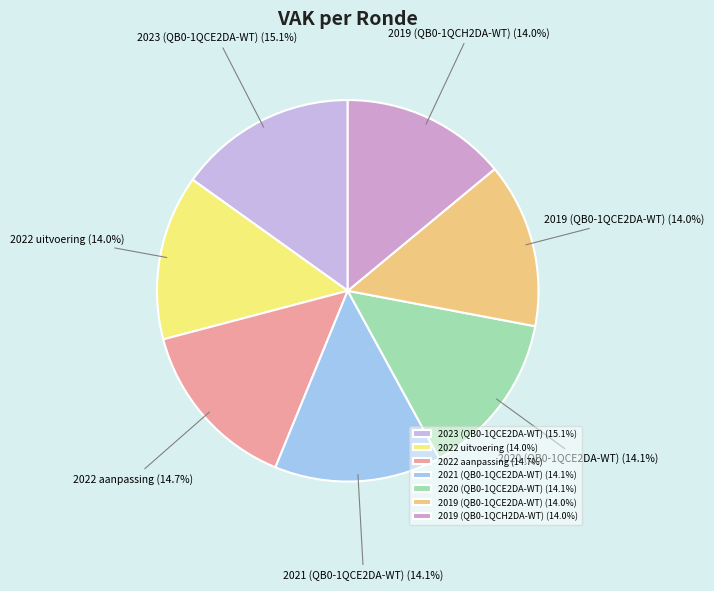

To the nearest percent, what is the average slice percentage?

14%